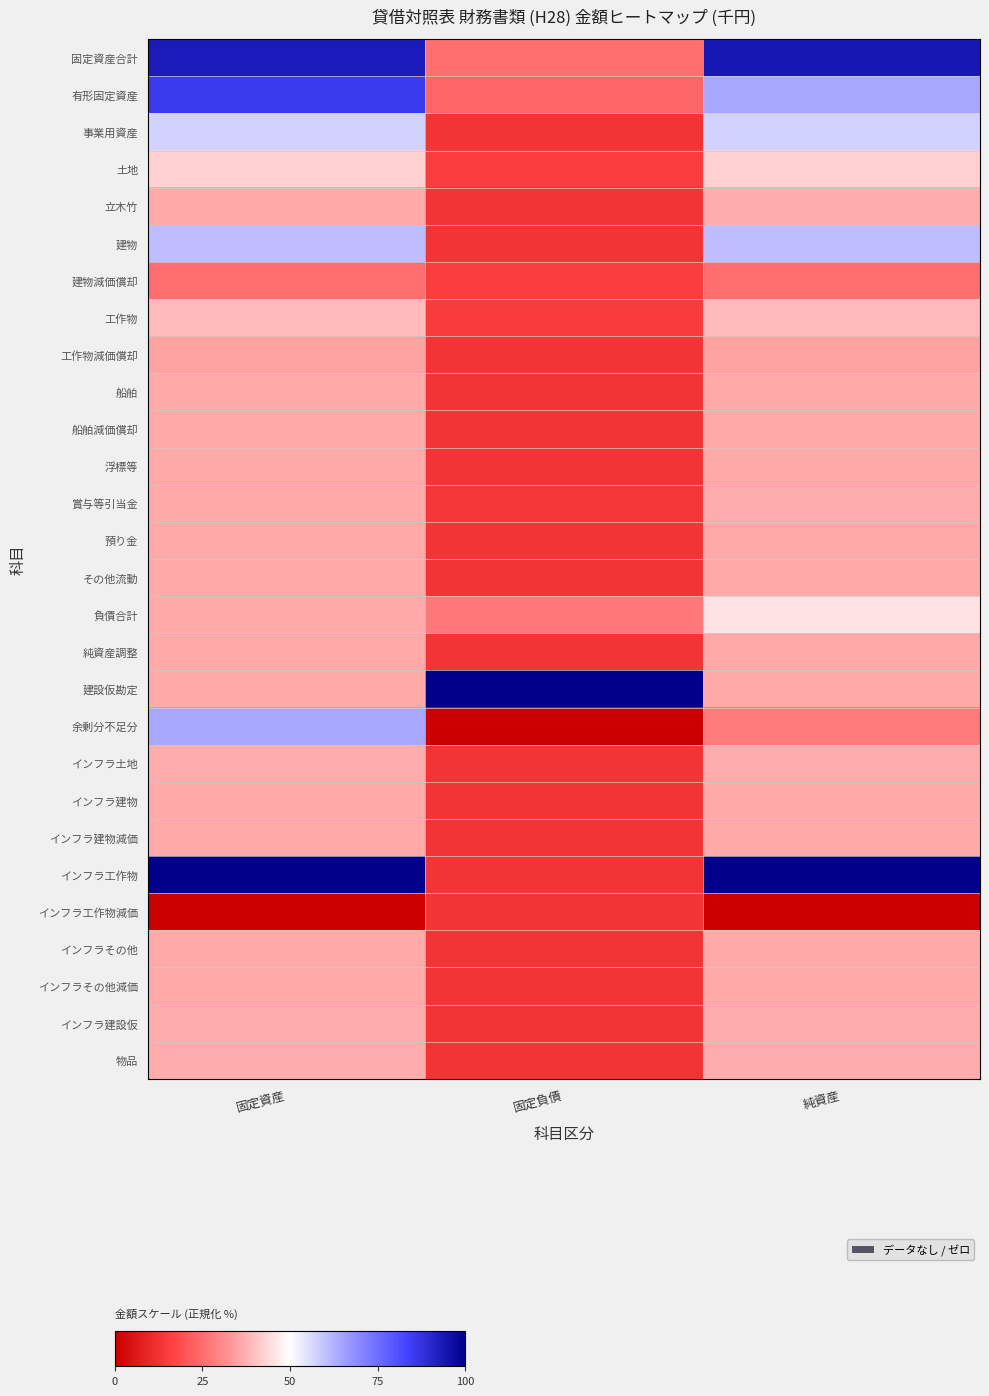

Which has a higher value, 純資産 or 固定負債?

純資産